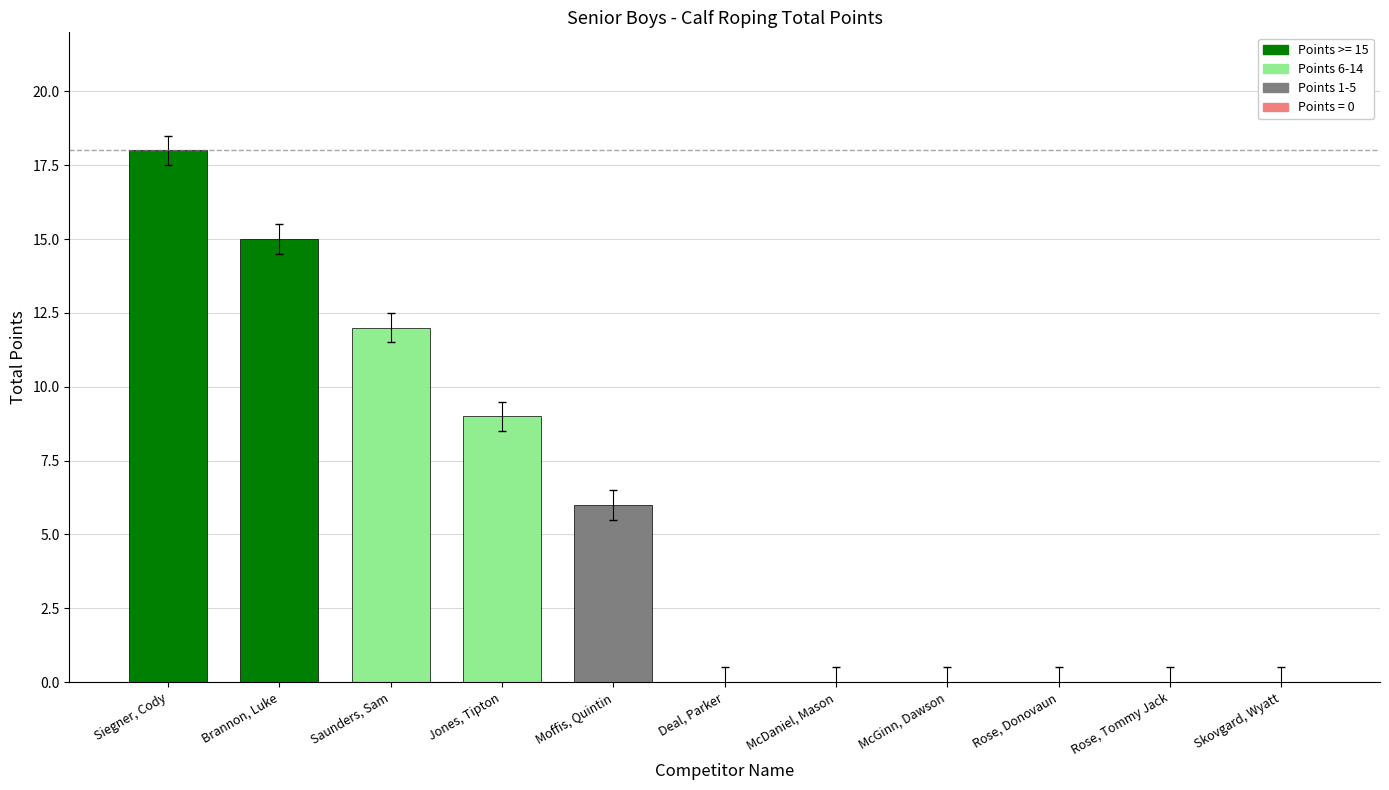

What value does the data have at Siegner, Cody?

18